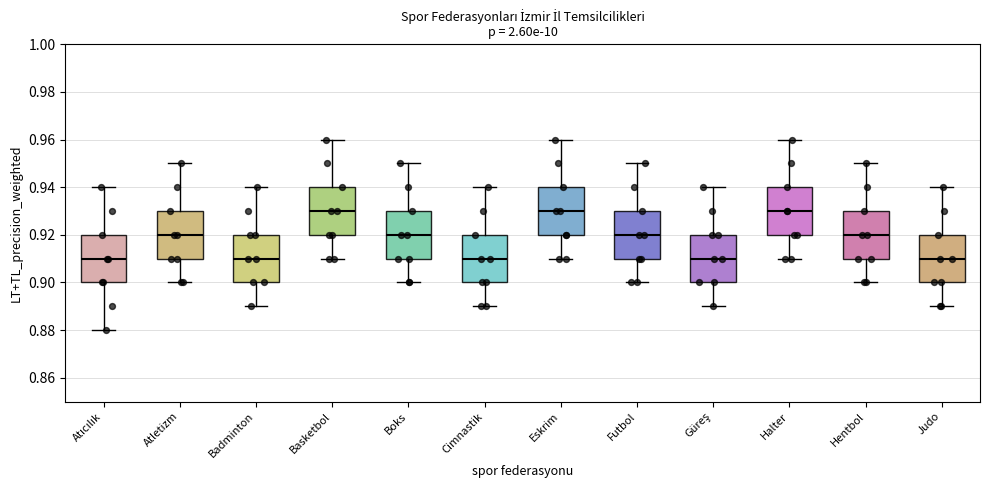

Reading left to right, transcribe this box plot: for each box, give where its median line is, the range the box spans, and where its two whiskers end, as read against the y-axis. The values are not printed on the chart, so give them approximately, as read against the axis.

Atıcılık: median 0.91, box 0.90 to 0.92, whiskers 0.88 to 0.94
Atletizm: median 0.92, box 0.91 to 0.93, whiskers 0.90 to 0.95
Badminton: median 0.91, box 0.90 to 0.92, whiskers 0.89 to 0.94
Basketbol: median 0.93, box 0.92 to 0.94, whiskers 0.91 to 0.96
Boks: median 0.92, box 0.91 to 0.93, whiskers 0.90 to 0.95
Cimnastik: median 0.91, box 0.90 to 0.92, whiskers 0.89 to 0.94
Eskrim: median 0.93, box 0.92 to 0.94, whiskers 0.91 to 0.96
Futbol: median 0.92, box 0.91 to 0.93, whiskers 0.90 to 0.95
Güreş: median 0.91, box 0.90 to 0.92, whiskers 0.89 to 0.94
Halter: median 0.93, box 0.92 to 0.94, whiskers 0.91 to 0.96
Hentbol: median 0.92, box 0.91 to 0.93, whiskers 0.90 to 0.95
Judo: median 0.91, box 0.90 to 0.92, whiskers 0.89 to 0.94